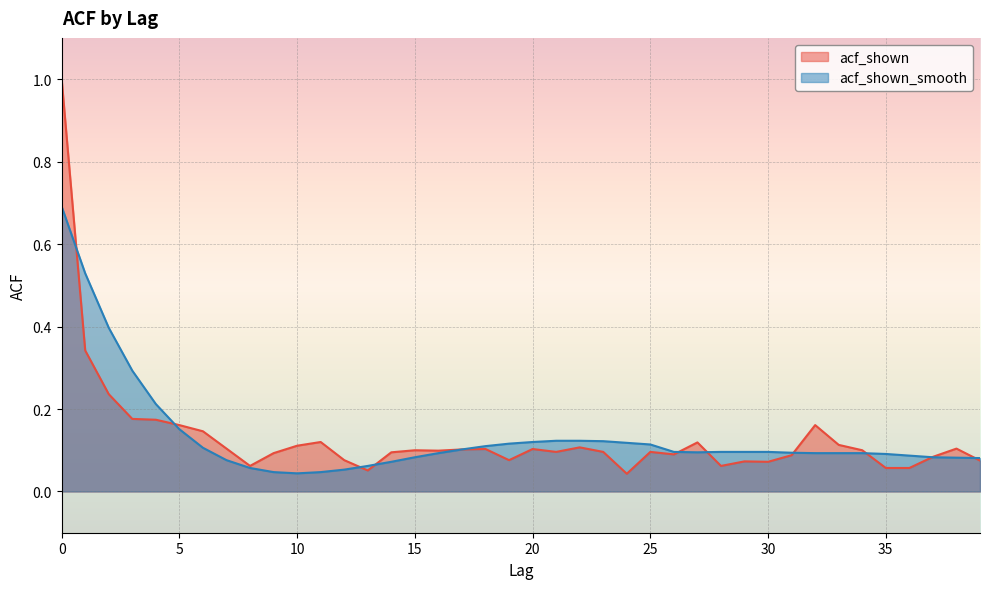

How many intersections are there between acf_shown and acf_shown_smooth?

10